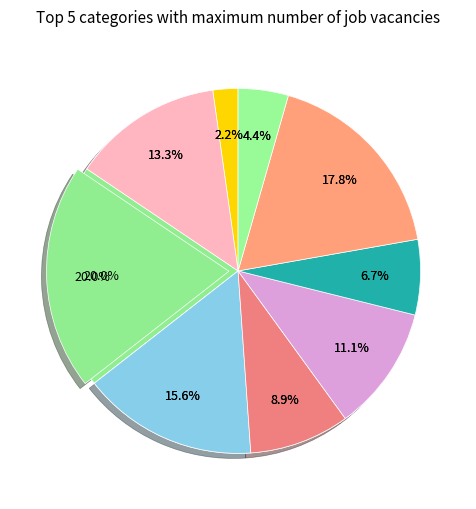

To the nearest percent, what is the combined percentage of 9 and 1?

14%